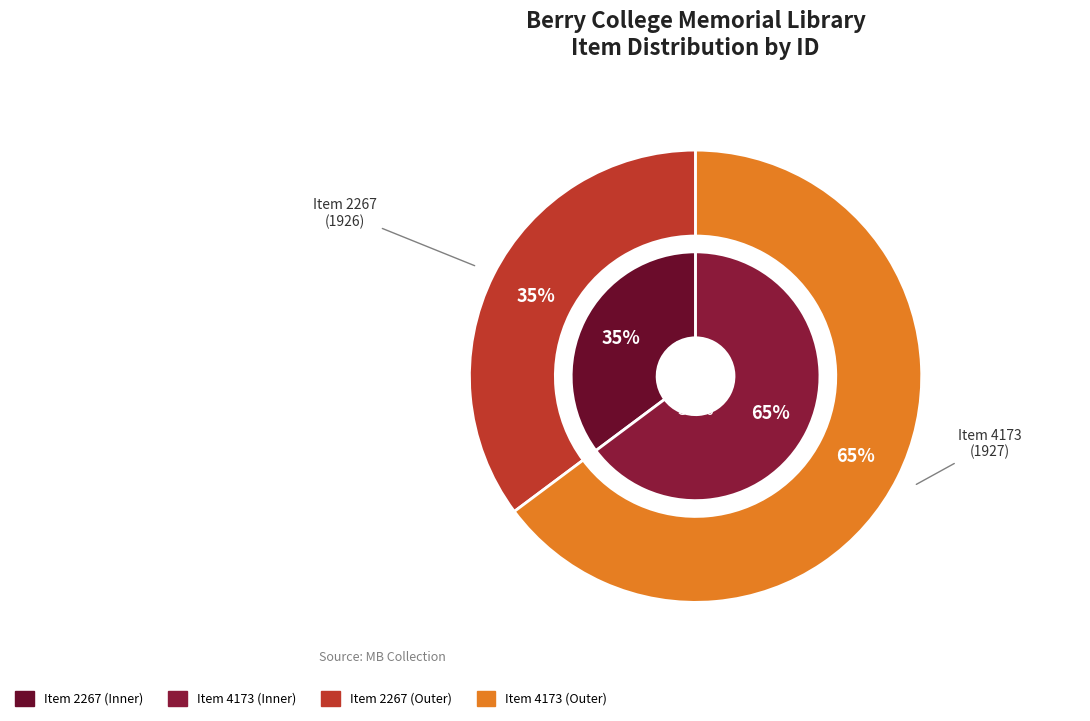

Between Item 2267
(1926) and Item 4173
(1927), which series saw the biggest shift?

inner